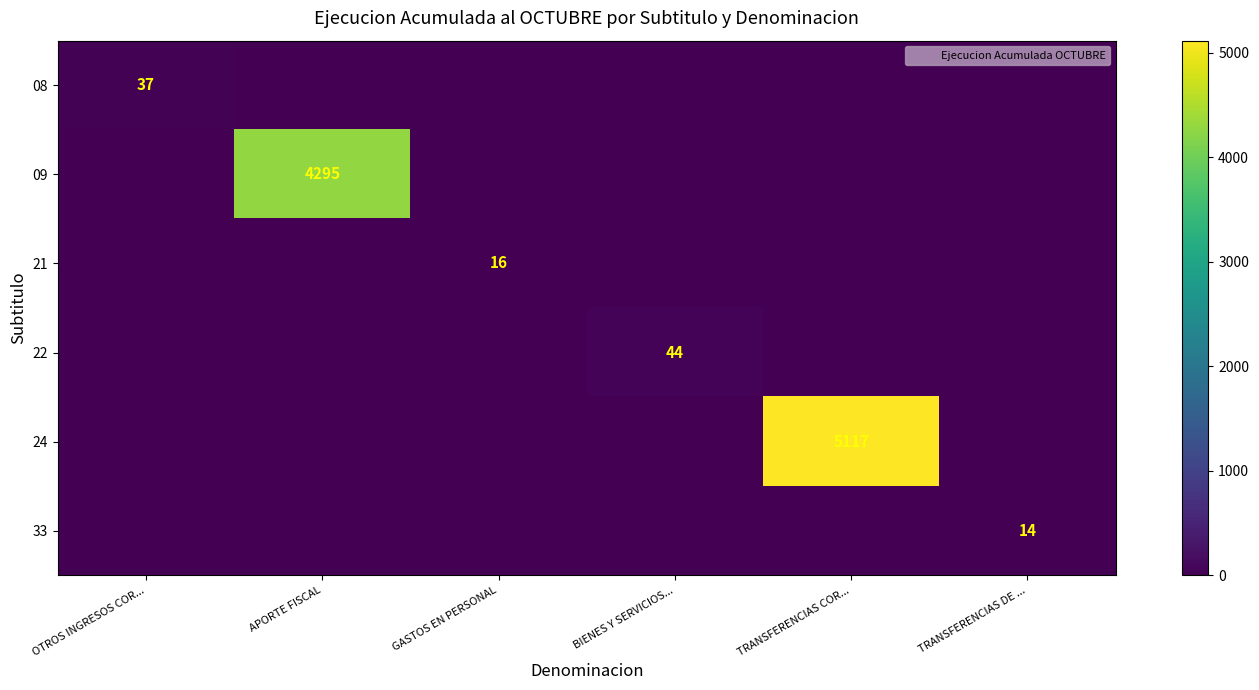

The value of 22 at BIENES Y SERVICIOS... is 44. True or false?

True